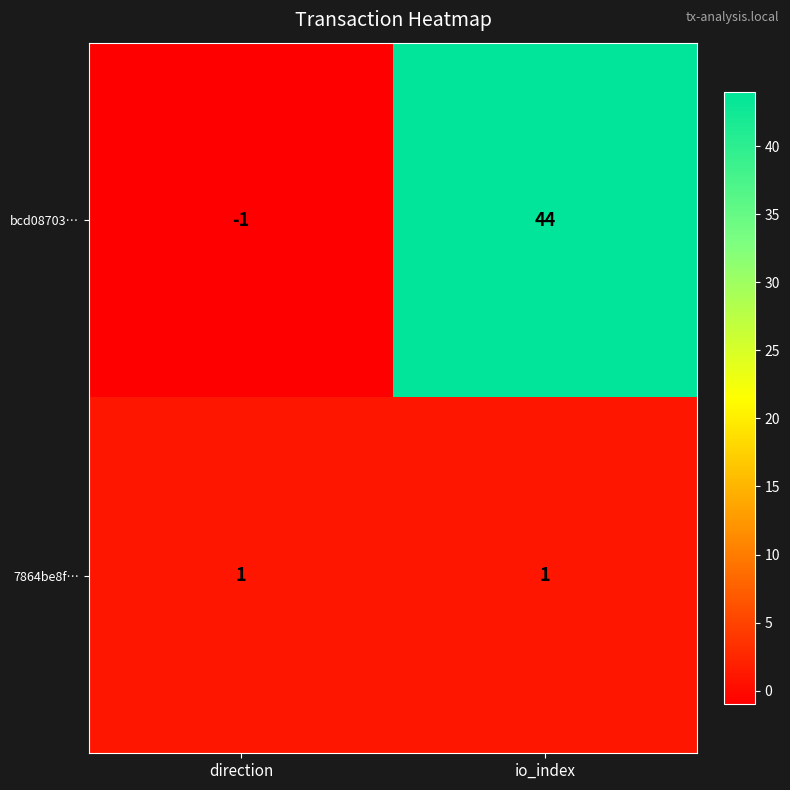

What is the difference between the maximum and minimum values in the bcd08703… series?

45